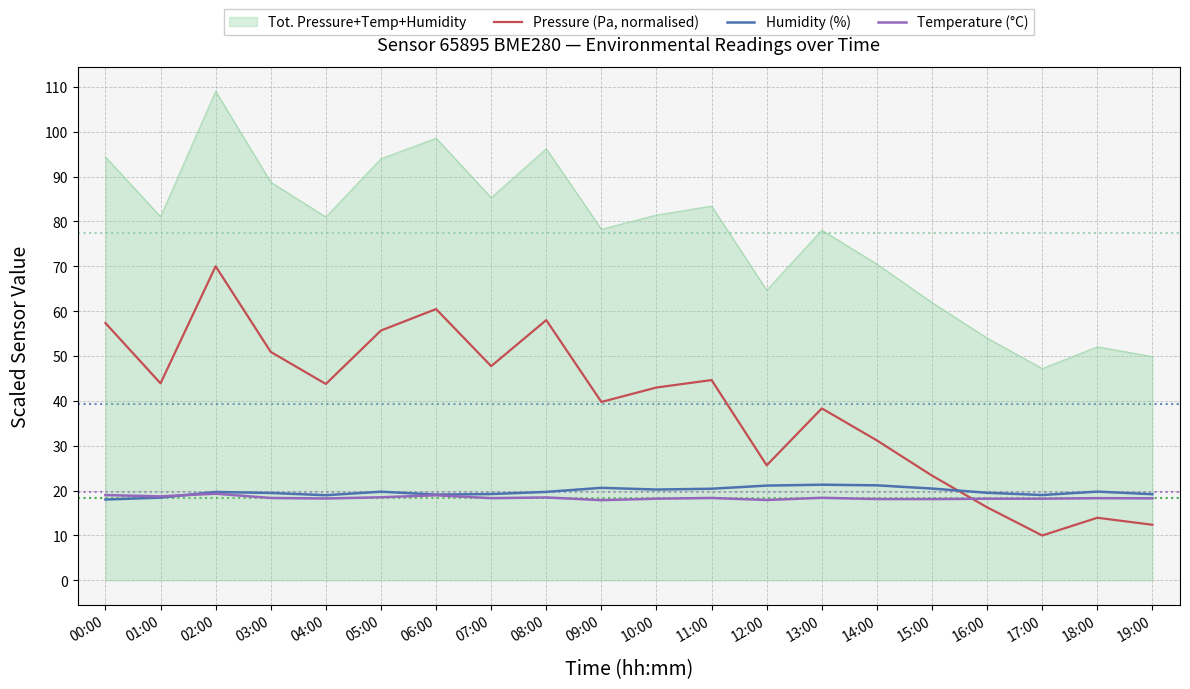

What value does the Humidity (%) series have at 02:00?

19.7